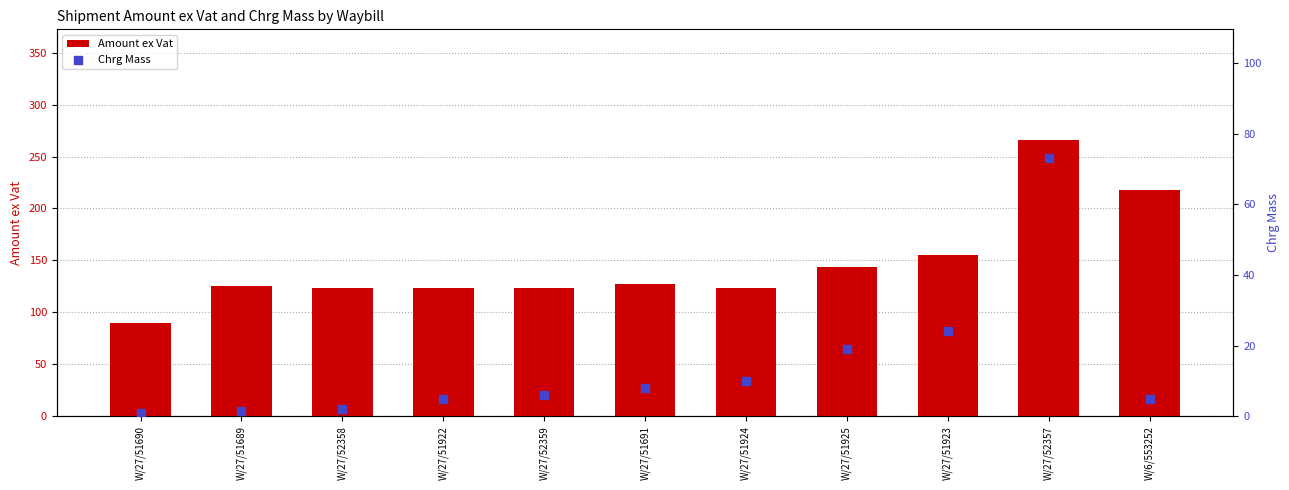

At how many categories does at least one series exceed 103?

10